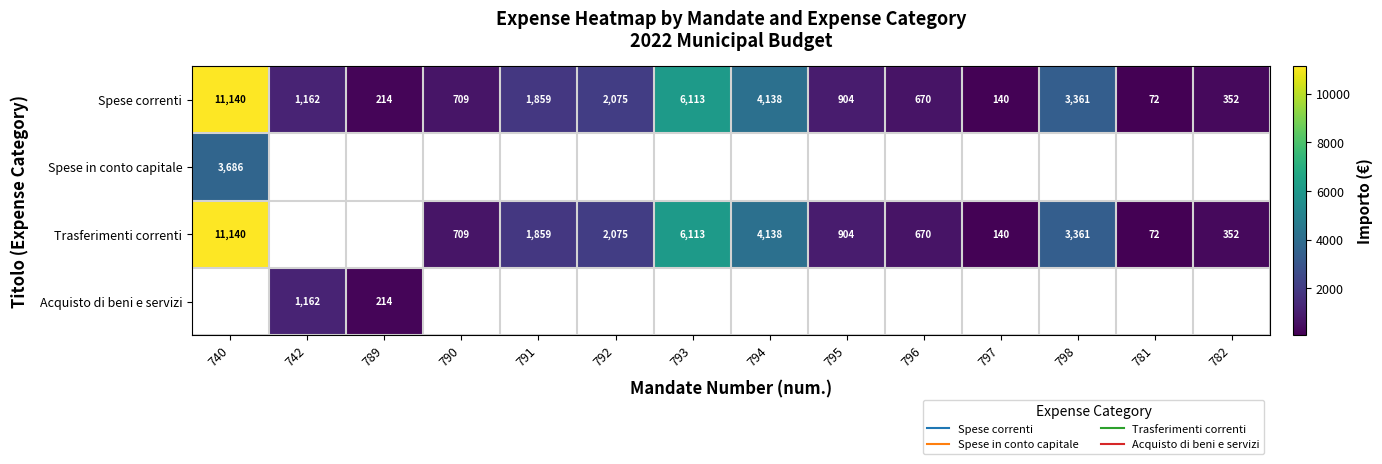

How many values in the Trasferimenti correnti series exceed 72?

11